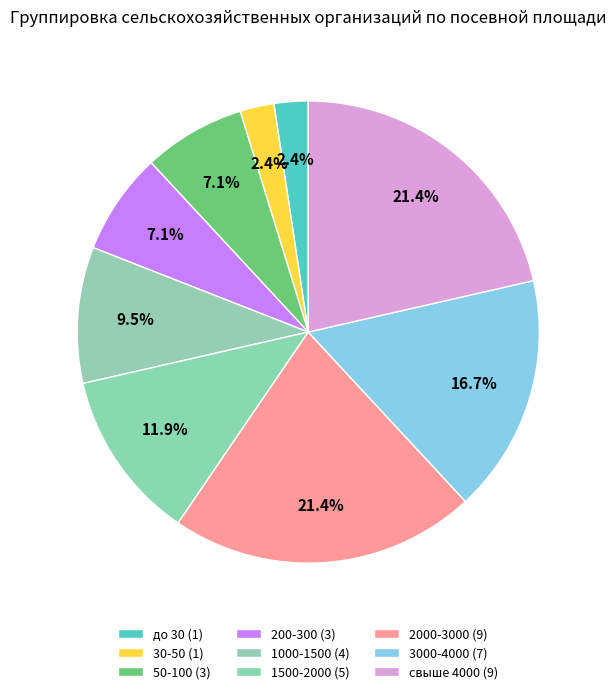

Count the number of slices in the pie.

9